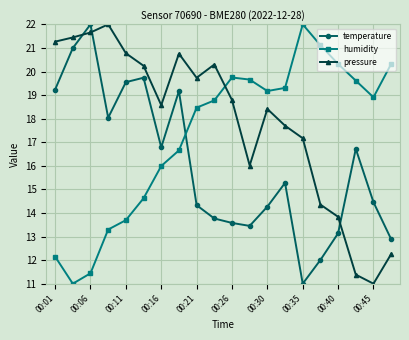

Rank the series by their average value, from highest to lowest.

pressure, humidity, temperature